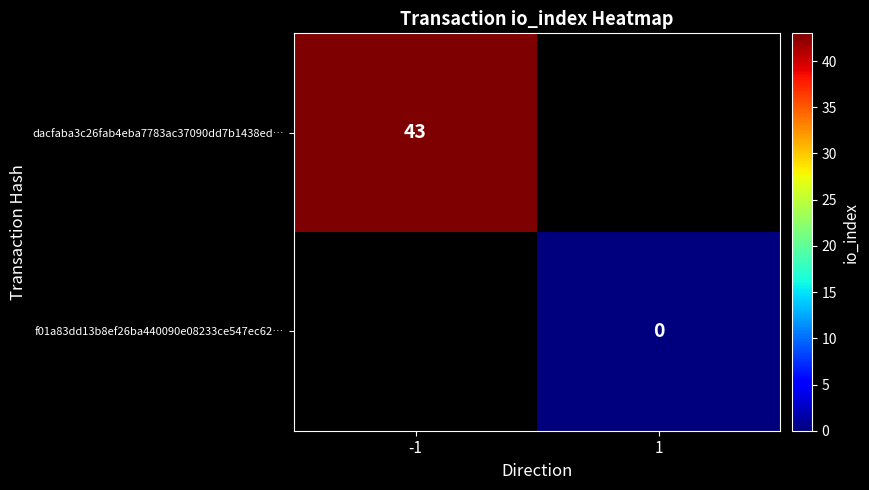

The value of dacfaba3c26fab4eba7783ac37090dd7b1438ed… at -1 is 60. True or false?

False